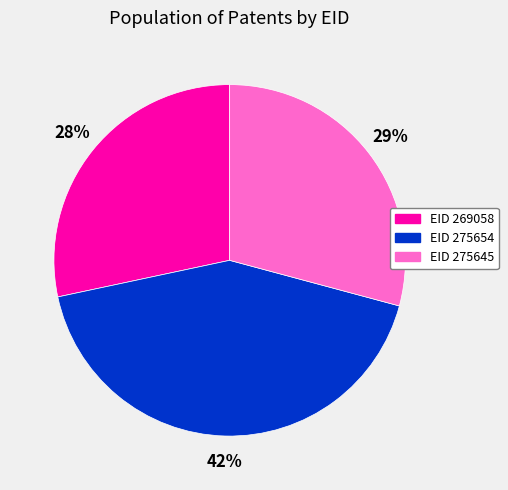

What is the smallest slice in the pie chart?

EID 269058